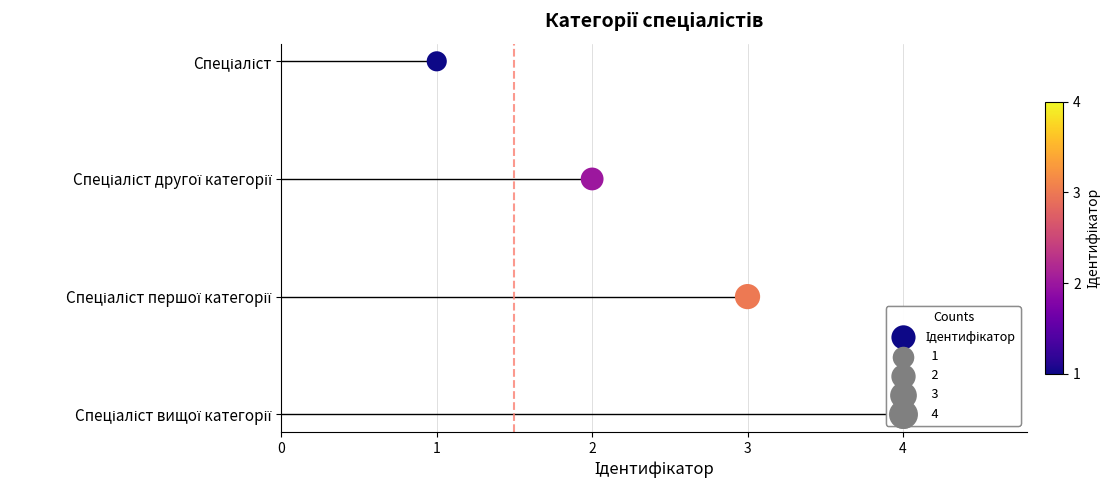

What is the change in value from 1 to 2?

-1